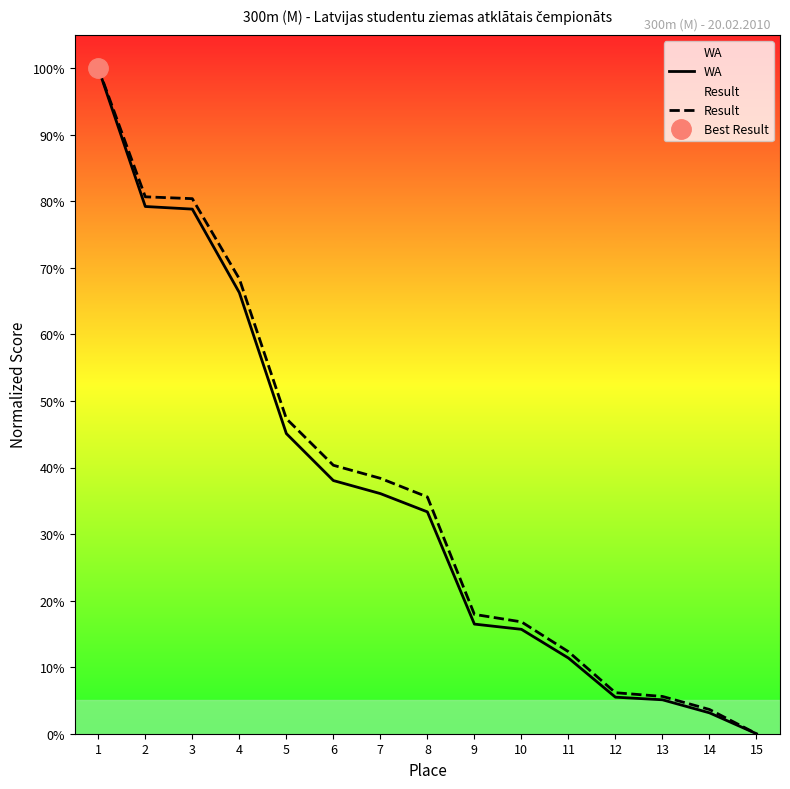

Where is WA nearest to the value 0?

15